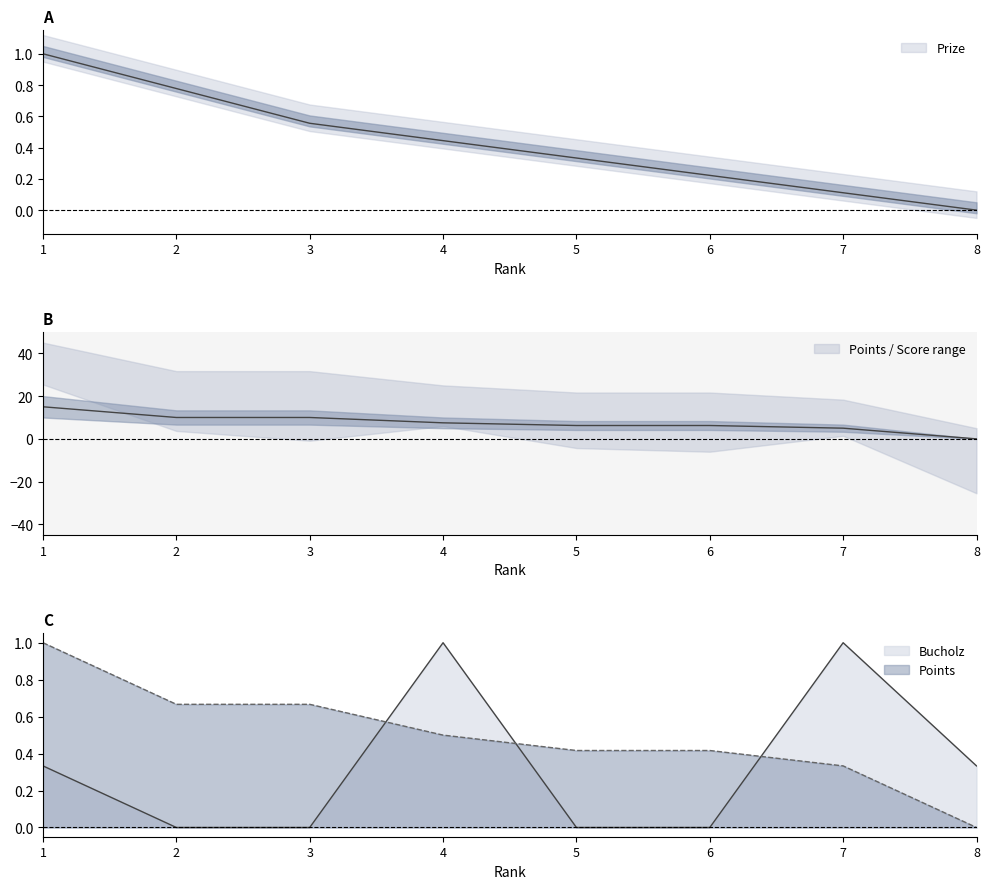

What is the average value of the Prize series?

0.4